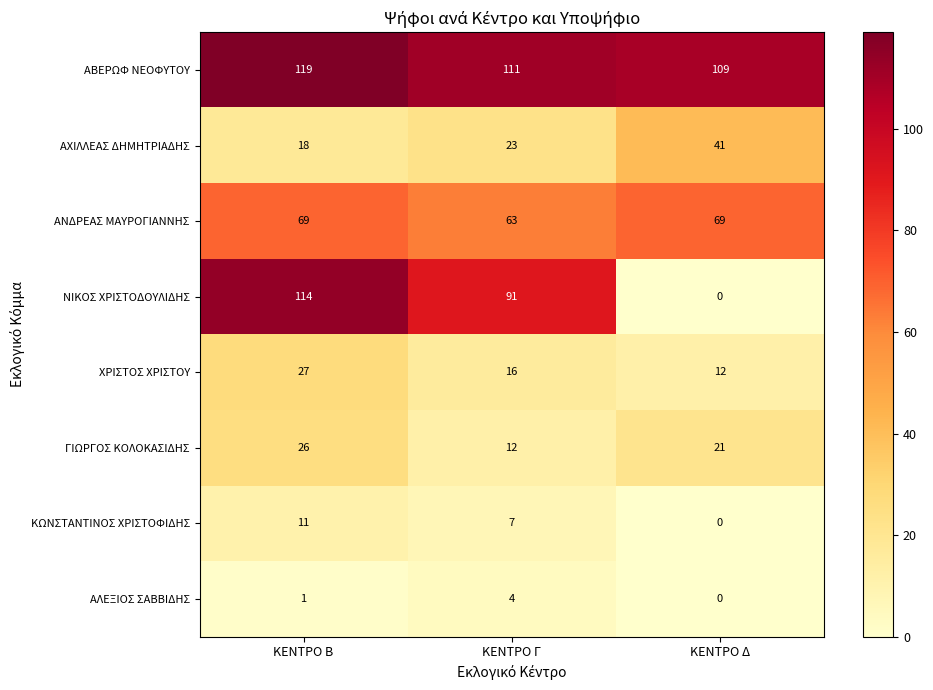

Is it true that ΑΧΙΛΛΕΑΣ ΔΗΜΗΤΡΙΑΔΗΣ equals 40 at ΚΕΝΤΡΟ Γ?

False